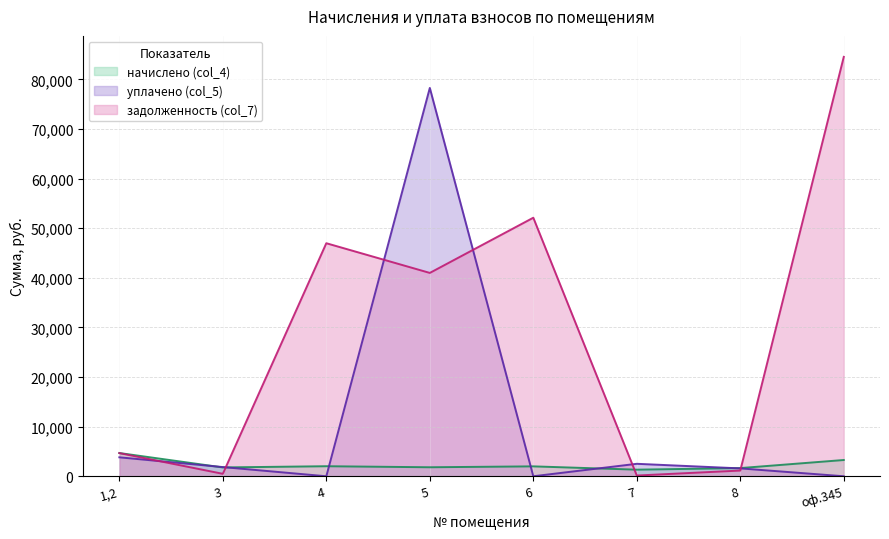

Which series has the largest total across all categories?

задолженность (col_7)